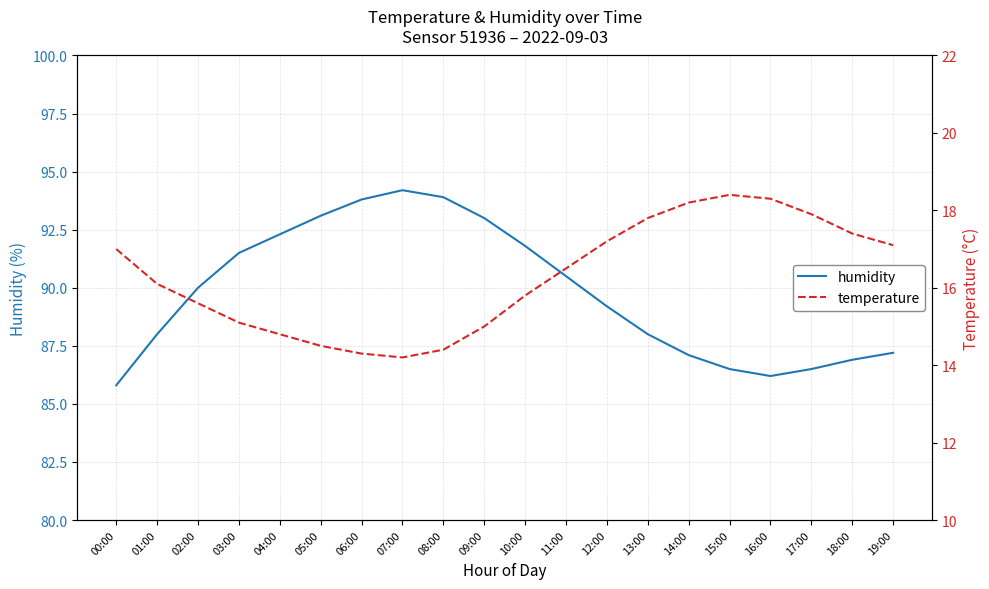

Is the value of humidity at 16:00 greater than the value of temperature at 17:00?

Yes